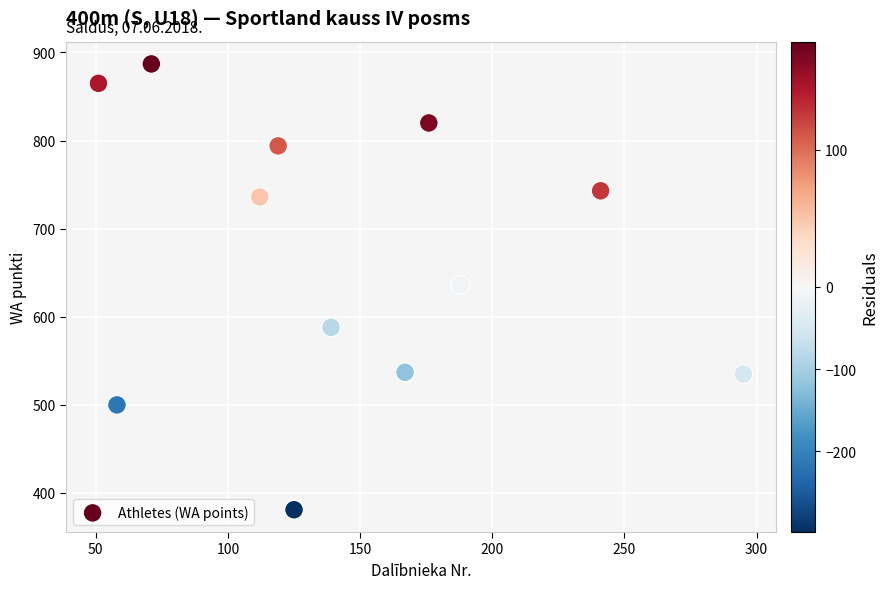

What is the range of Y values (max minus min)?

506